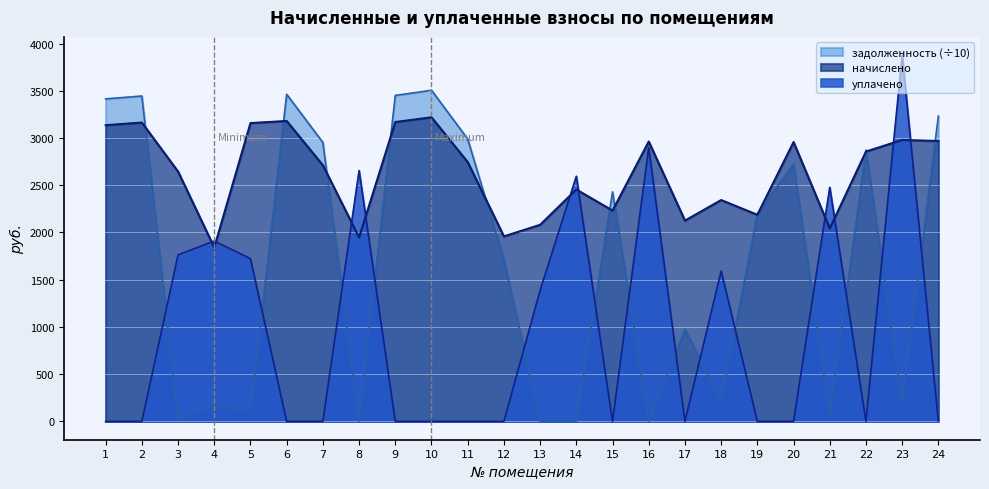

What is the value of the уплачено point at the 4th from the left?

1910.0